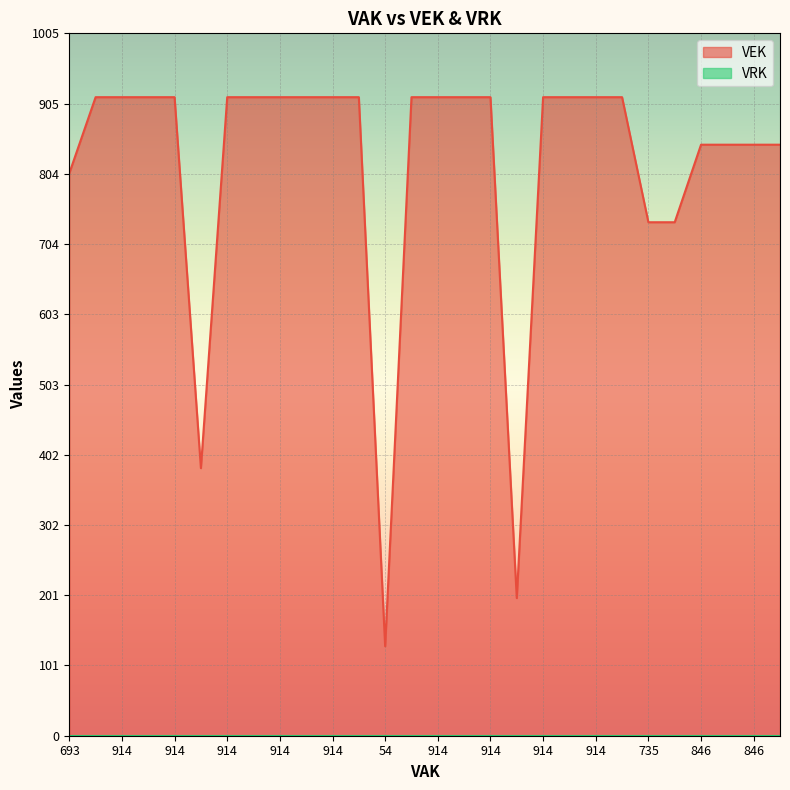

How many interior local valleys (lower than both neighbors) does the data have?

3